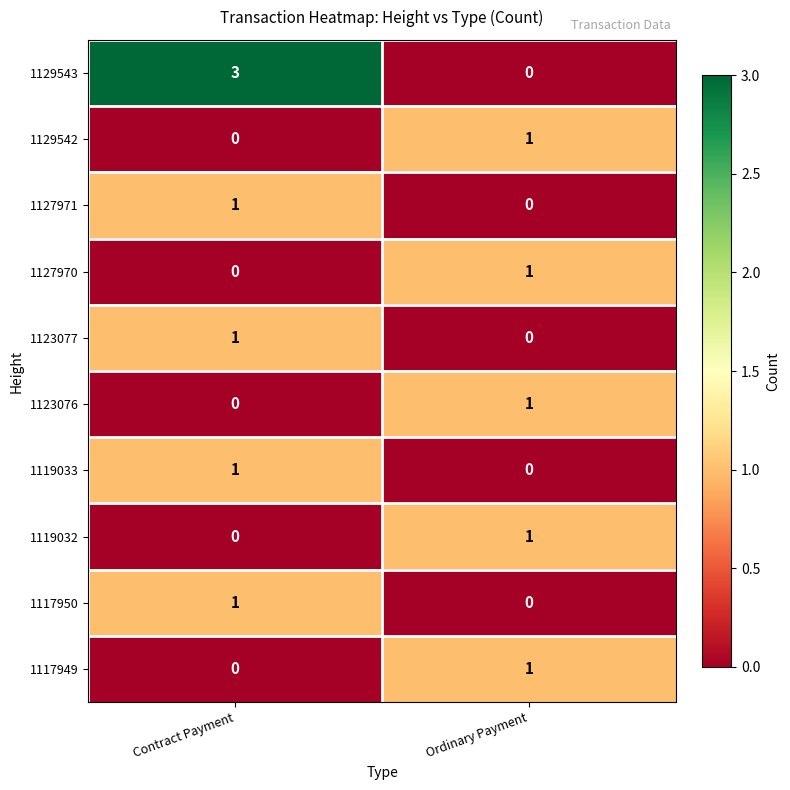

Rank the categories by 1119033 value from lowest to highest.

Ordinary Payment, Contract Payment